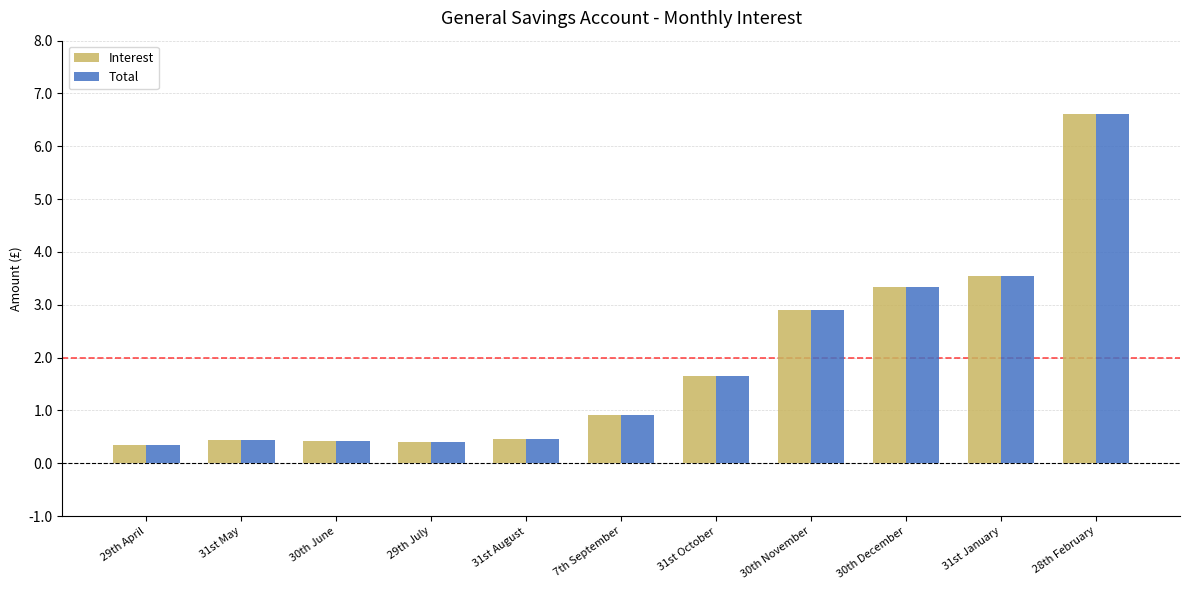

What is the greatest value displayed?

6.6